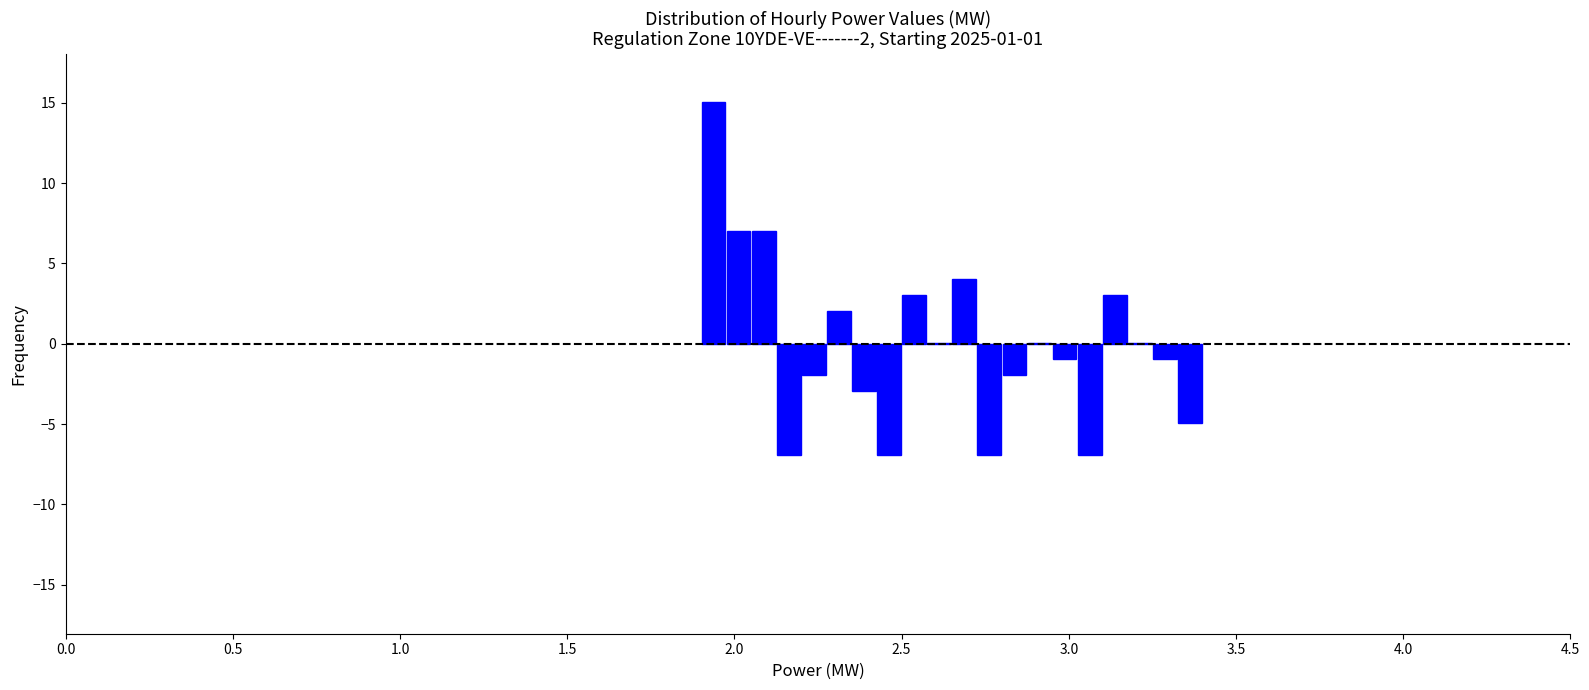

Around what value on the x-axis is the tallest bar? Give the approximate position of its centre, as read against the axis.

1.95